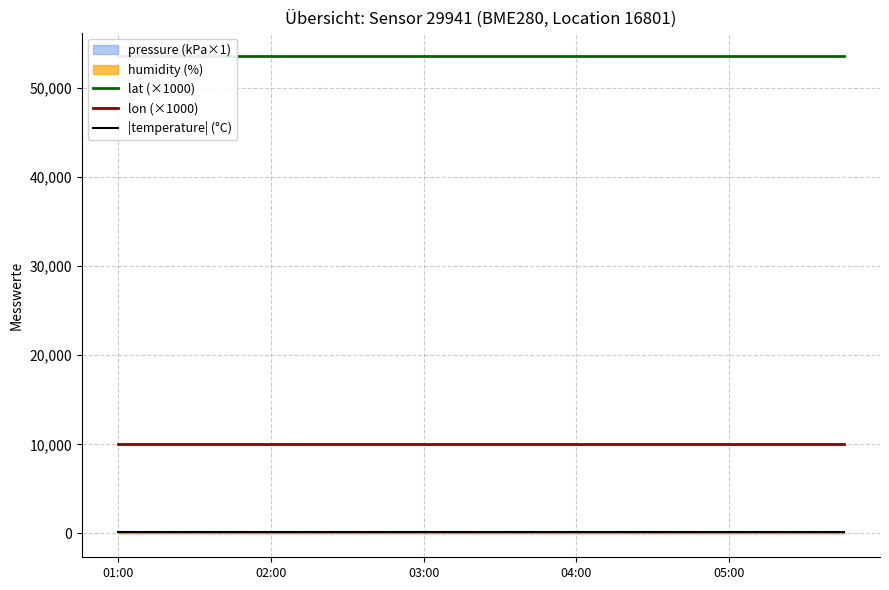

The lon (×1000) series shows 3487.5 at 13. True or false?

False